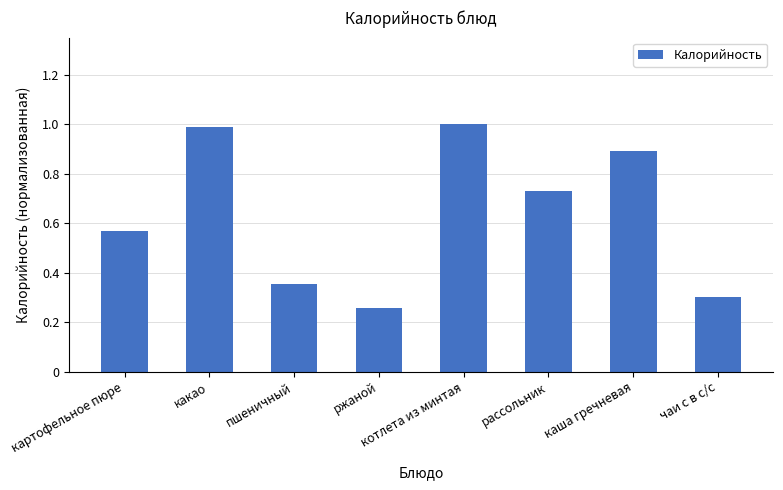

True or false: the data shows 0.5 at рассольник.

False